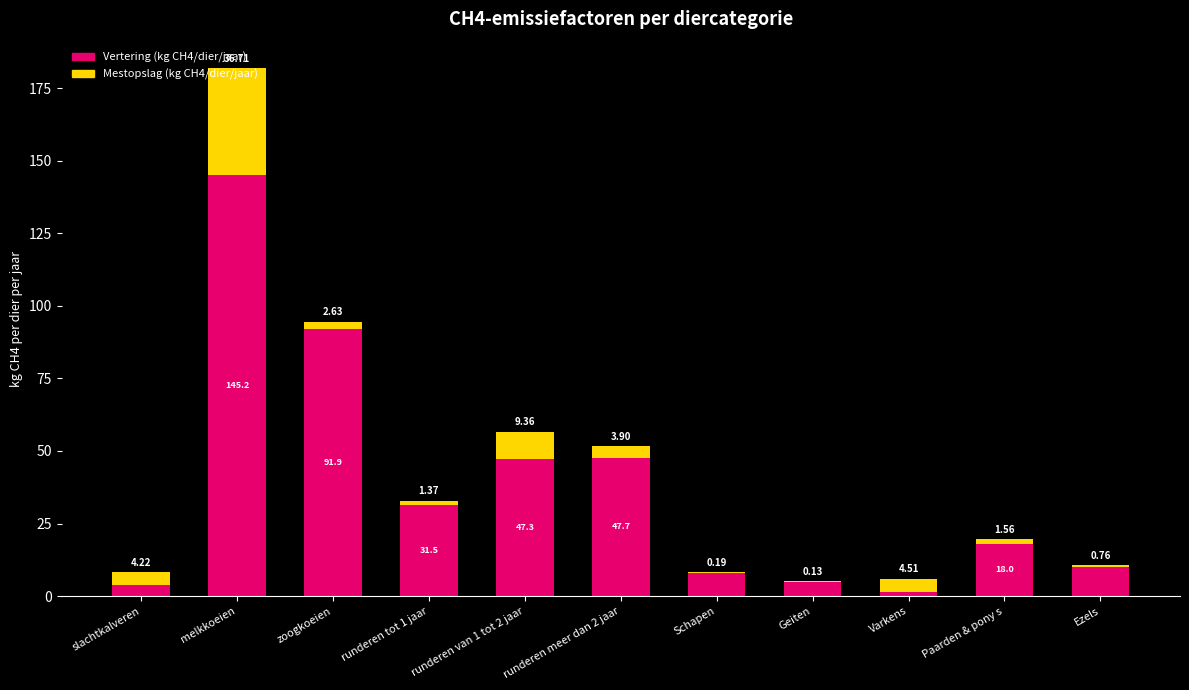

At which label is Vertering (kg CH4/dier/jaar) closest to 73?

zoogkoeien